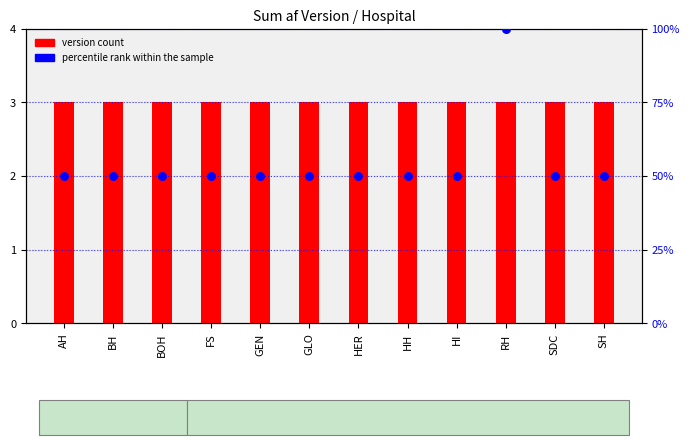

What are all the series names shown in the legend?

version count, percentile rank within the sample